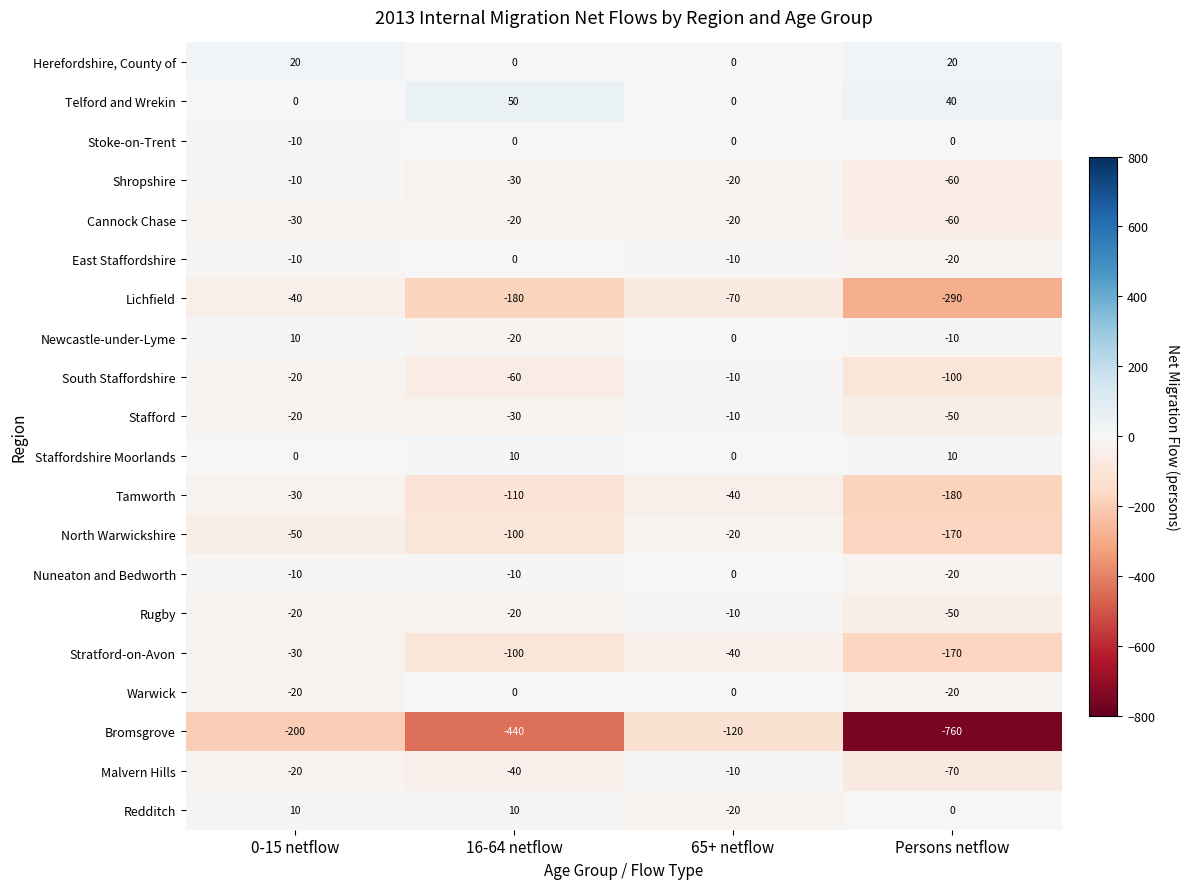

What is the difference between the second highest and second lowest values in the Stratford-on-Avon series?

60